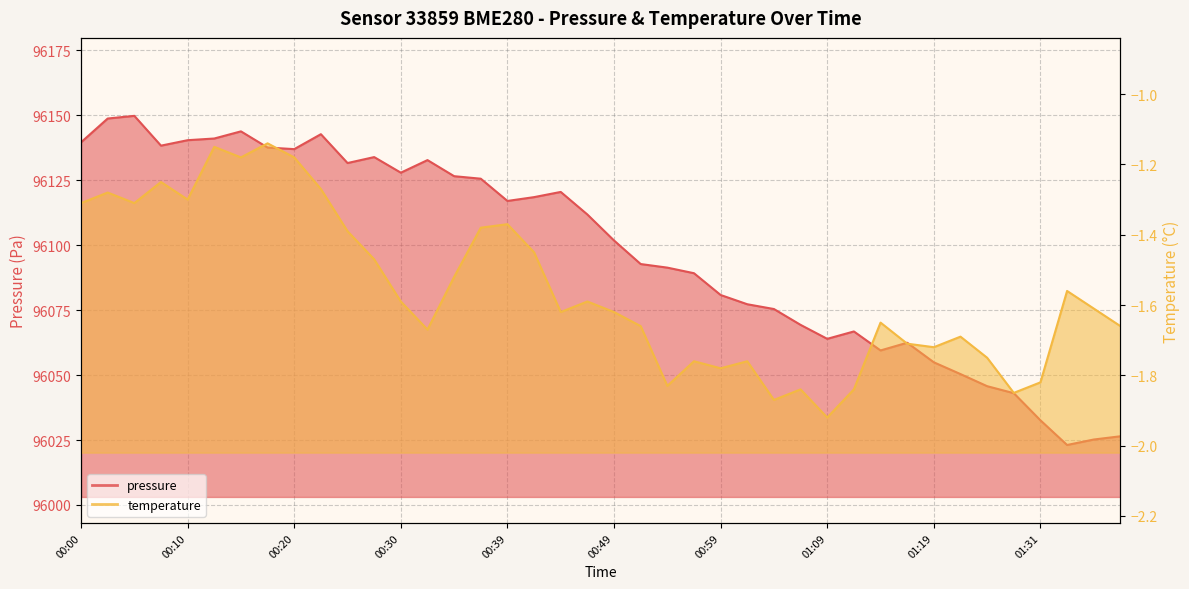

The pressure series shows 39887.4 at 00:22. True or false?

False